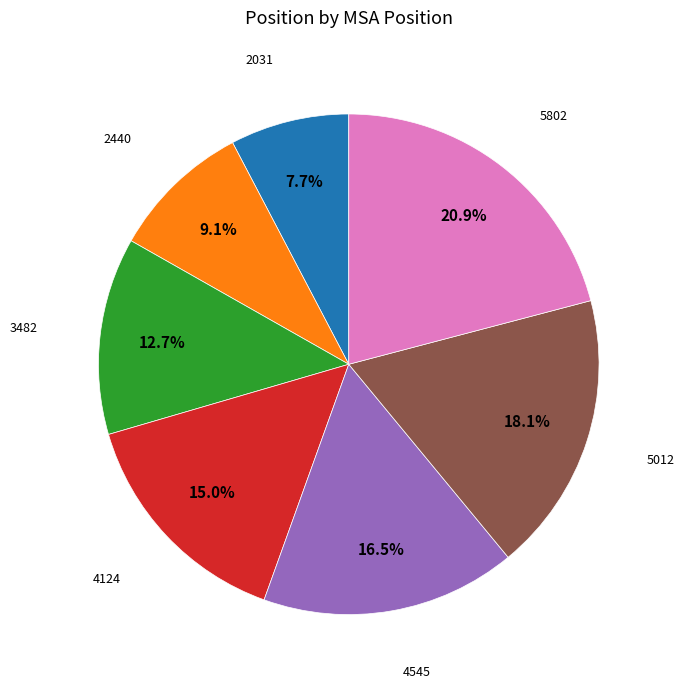

Does any single category account for the majority?

No